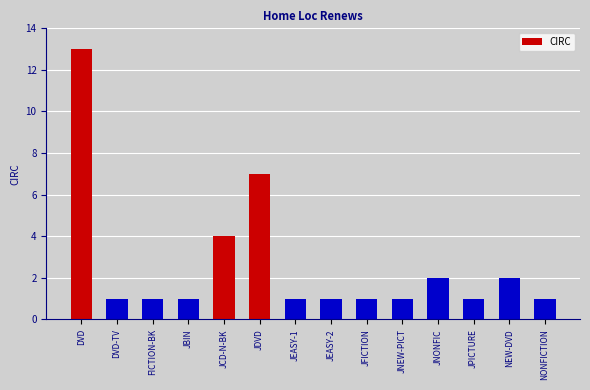

What is the greatest value displayed?

13